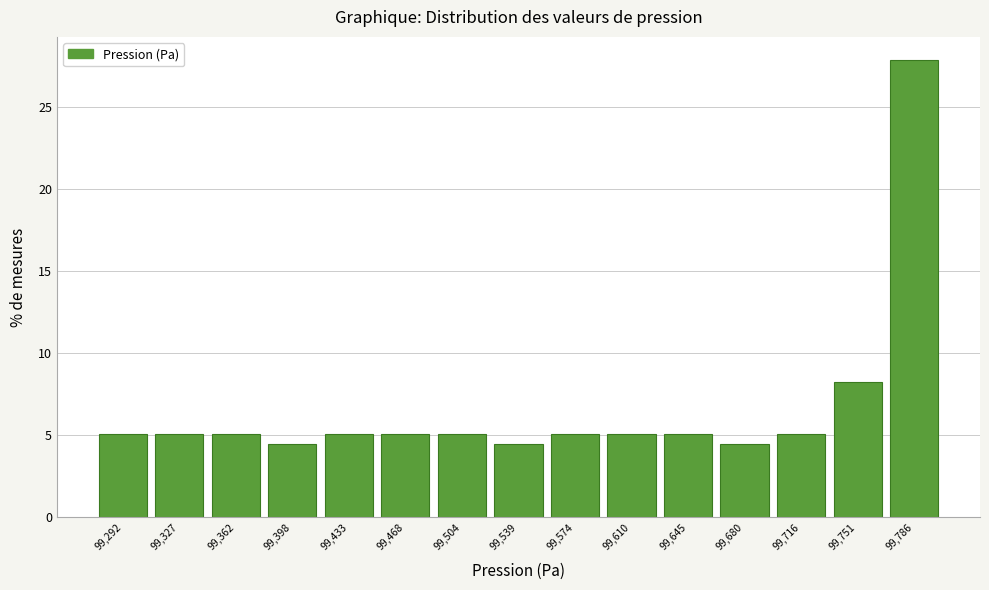

Reading right to left, extract all data points from this chart.

99,786=27.8	99,751=8.2	99,716=5.1	99,680=4.4	99,645=5.1	99,610=5.1	99,574=5.1	99,539=4.4	99,504=5.1	99,468=5.1	99,433=5.1	99,398=4.4	99,362=5.1	99,327=5.1	99,292=5.1